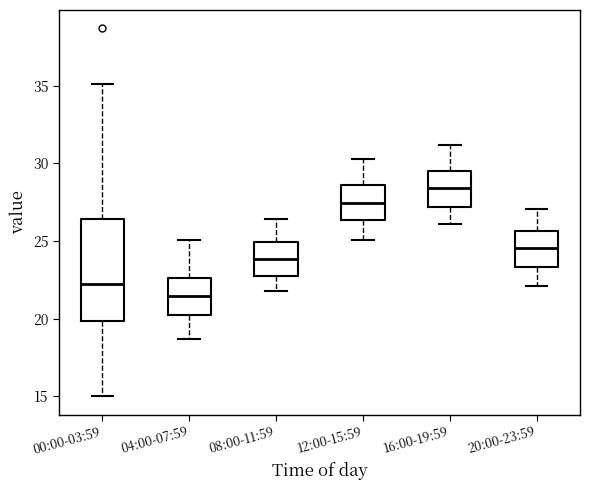

Where is the upper edge of the box for 16:00-19:59 on the y-axis? The values are not printed on the chart, so give them approximately, as read against the axis.

29.5